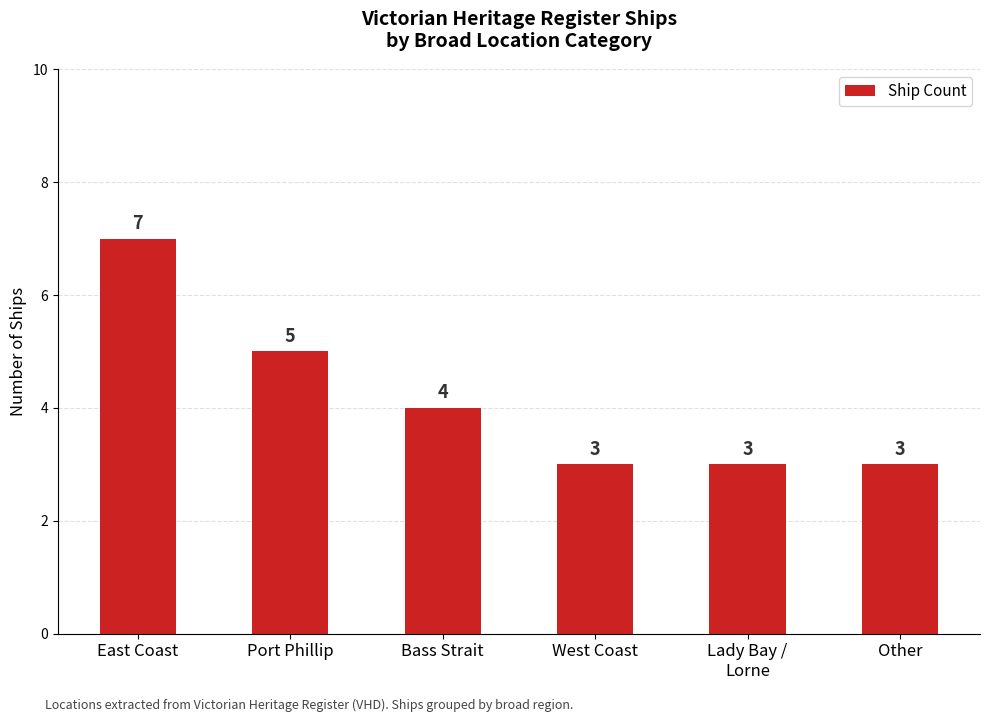

Are the bars horizontal?

No